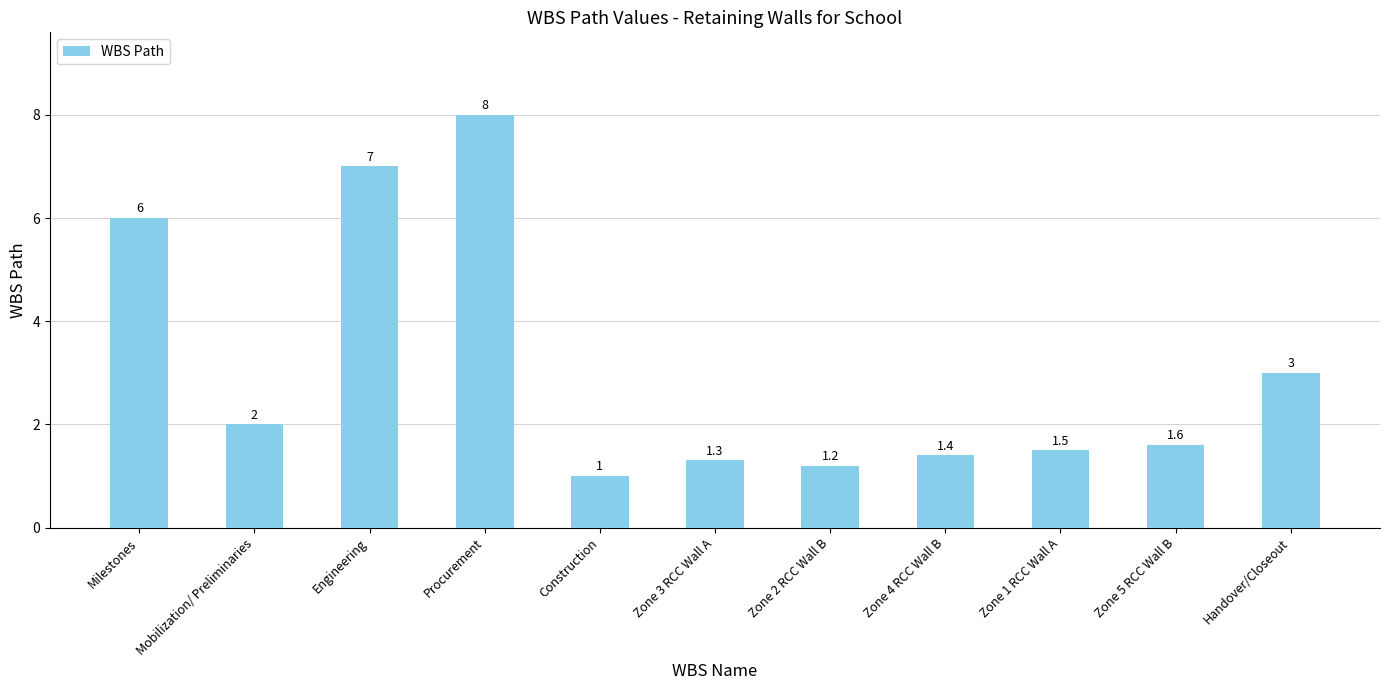

Rank the categories by value from lowest to highest.

Construction, Zone 2 RCC Wall B, Zone 3 RCC Wall A, Zone 4 RCC Wall B, Zone 1 RCC Wall A, Zone 5 RCC Wall B, Mobilization/ Preliminaries, Handover/Closeout, Milestones, Engineering, Procurement